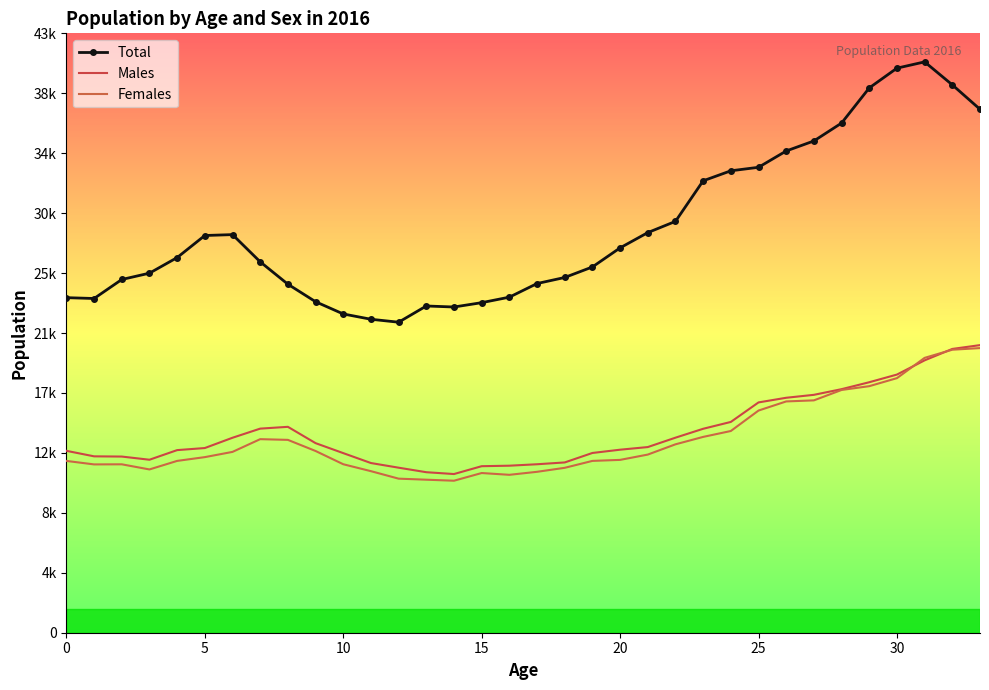

What is the label of the 2nd point from the right?

32